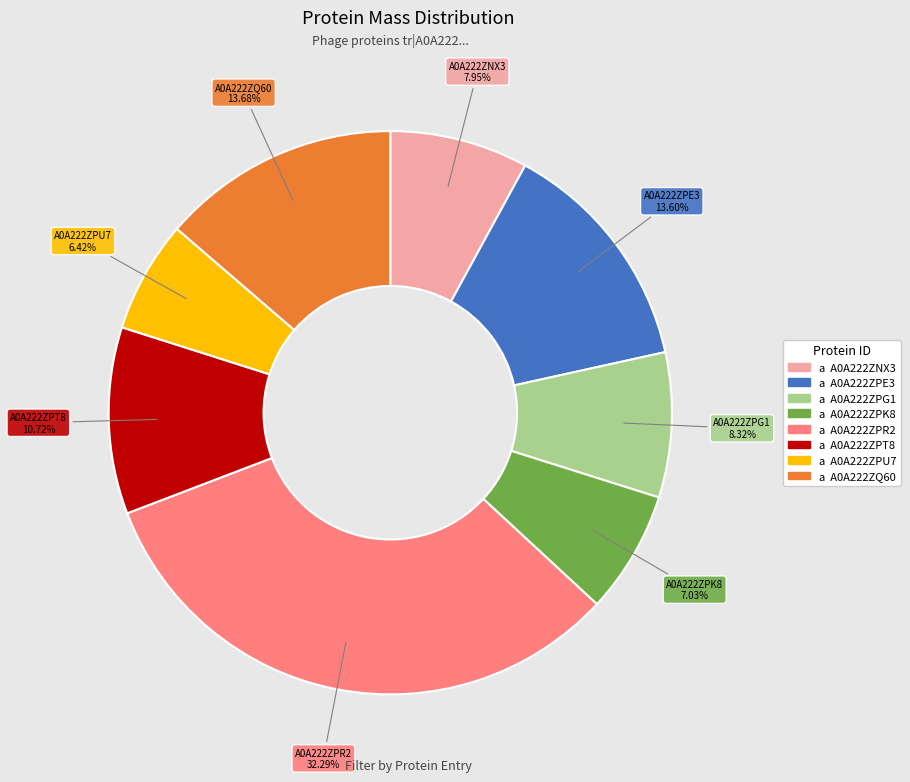

Which slice is the largest?

A0A222ZPR2